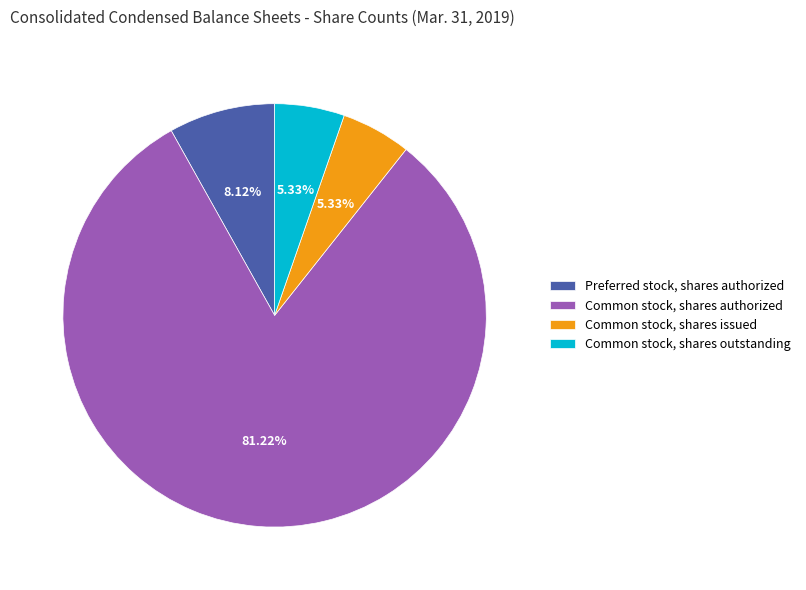

To the nearest percent, what is the average slice percentage?

25%